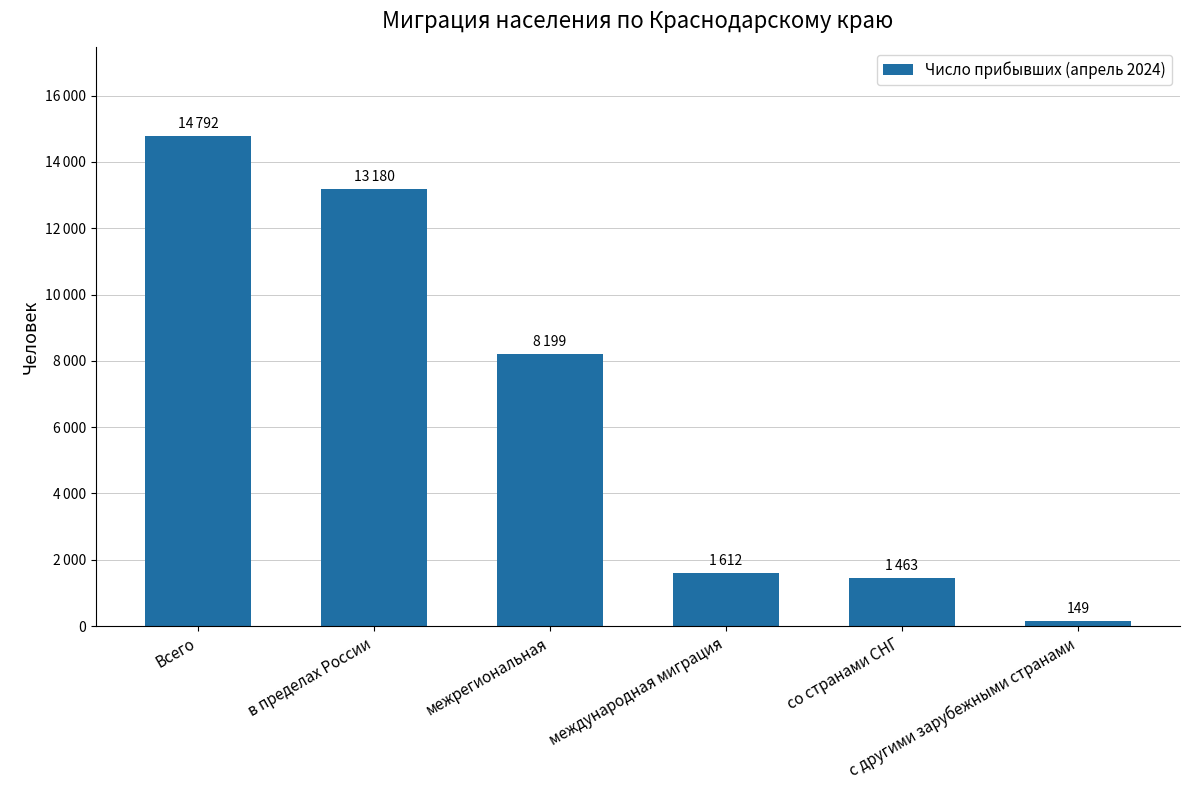

Between межрегиональная and международная миграция, which is larger?

межрегиональная